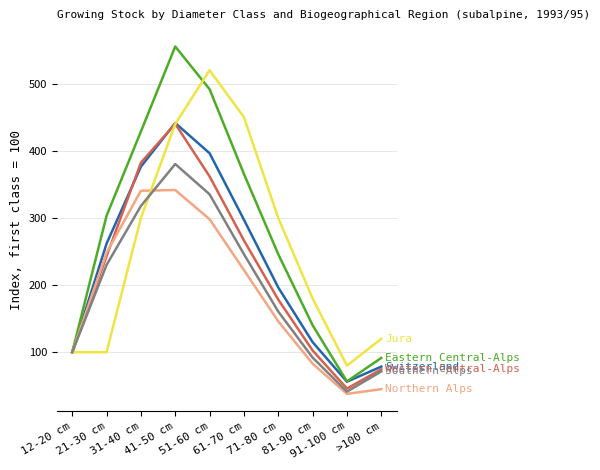

What is the maximum value shown in the chart?

555.4